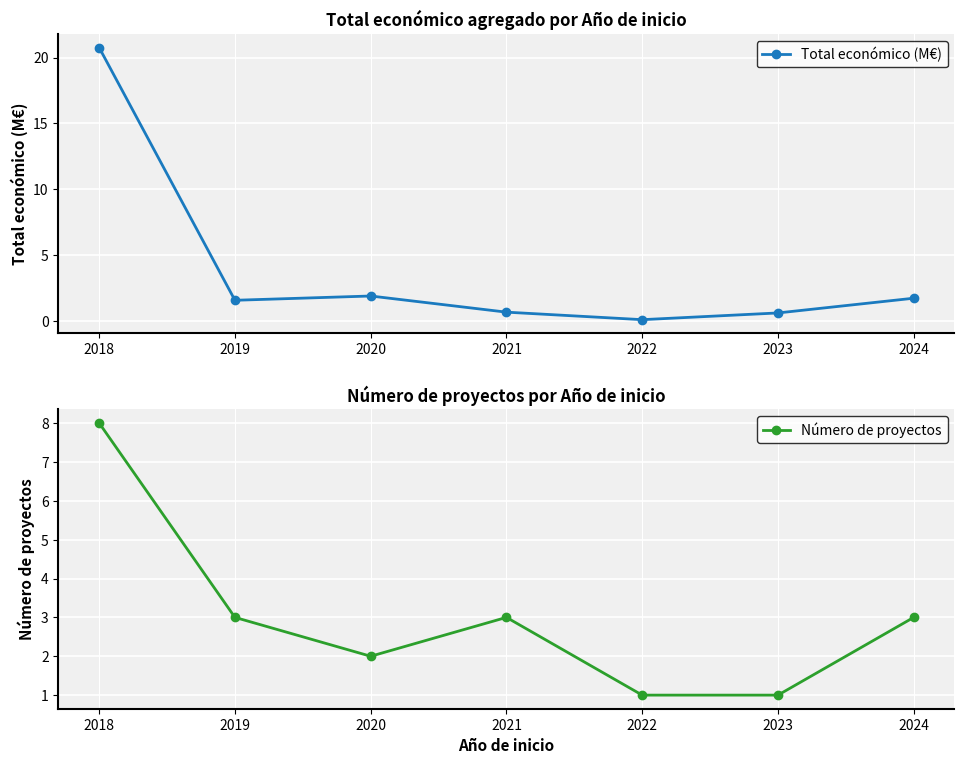

Reading left to right, what are all the values shown in this chart?

Total económico (M€): 2018=20.8	2019=1.6	2020=1.9	2021=0.6	2022=0.1	2023=0.6	2024=1.7
Número de proyectos: 2018=8.0	2019=3.0	2020=2.0	2021=3.0	2022=1.0	2023=1.0	2024=3.0